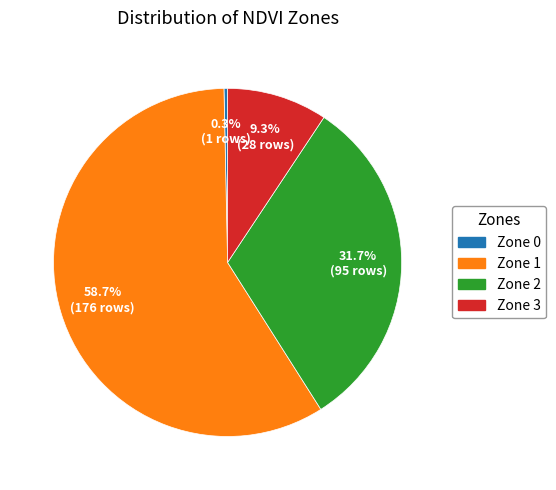

What is the ratio of the value at Zone 2 to the value at Zone 3?

3.4